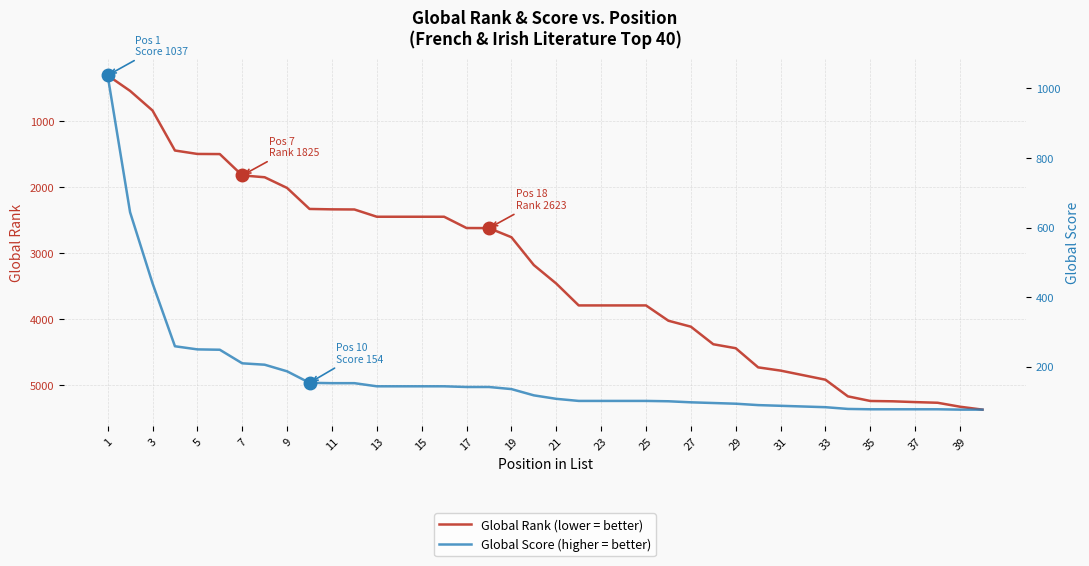

How many values in the Global Score (higher = better) series are below 118?

20